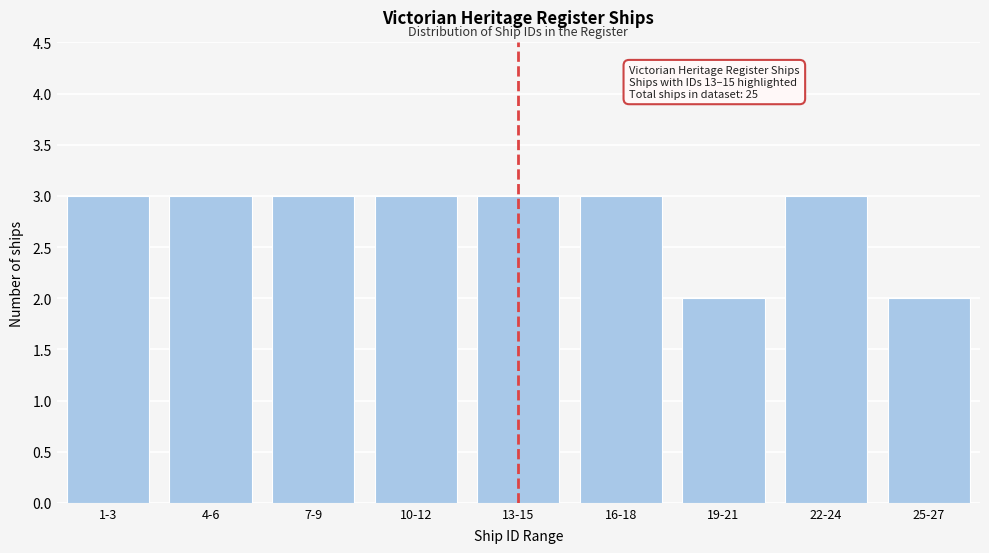

Reading left to right, transcribe all the data shown in this chart.

1-3=3	4-6=3	7-9=3	10-12=3	13-15=3	16-18=3	19-21=2	22-24=3	25-27=2